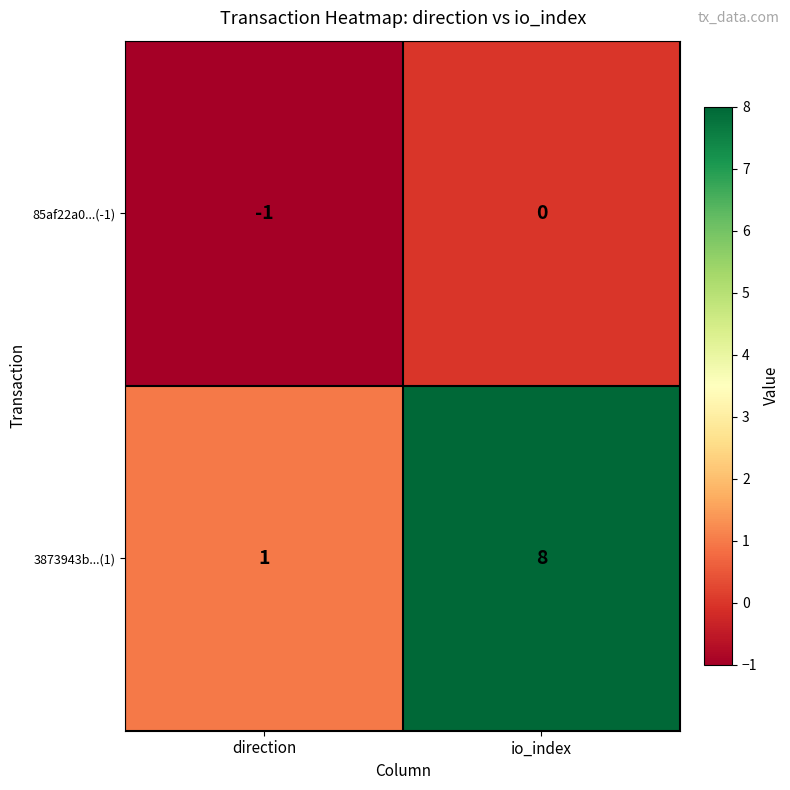

Rank the series by their maximum value, from lowest to highest.

85af22a0...(-1), 3873943b...(1)